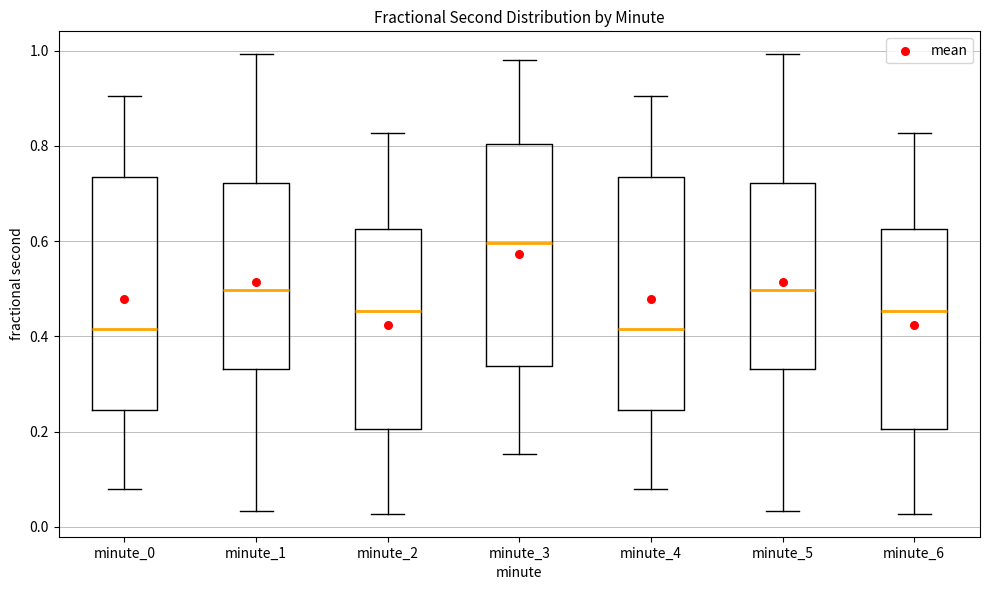

Reading left to right, read every box against the y-axis: the position of its median line, the range the box covers, and the ends of its whiskers. The values are not printed on the chart, so give them approximately, as read against the axis.

minute_0: median 0.42, box 0.24 to 0.74, whiskers 0.08 to 0.90
minute_1: median 0.50, box 0.34 to 0.72, whiskers 0.04 to 1.00
minute_2: median 0.46, box 0.20 to 0.62, whiskers 0.02 to 0.82
minute_3: median 0.60, box 0.34 to 0.80, whiskers 0.16 to 0.98
minute_4: median 0.42, box 0.24 to 0.74, whiskers 0.08 to 0.90
minute_5: median 0.50, box 0.34 to 0.72, whiskers 0.04 to 1.00
minute_6: median 0.46, box 0.20 to 0.62, whiskers 0.02 to 0.82